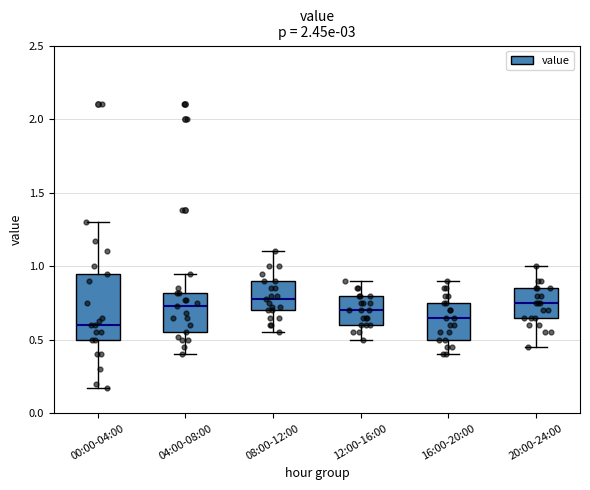

Comparing the boxes themselves (not the whiskers), which one is the tallest?

00:00-04:00